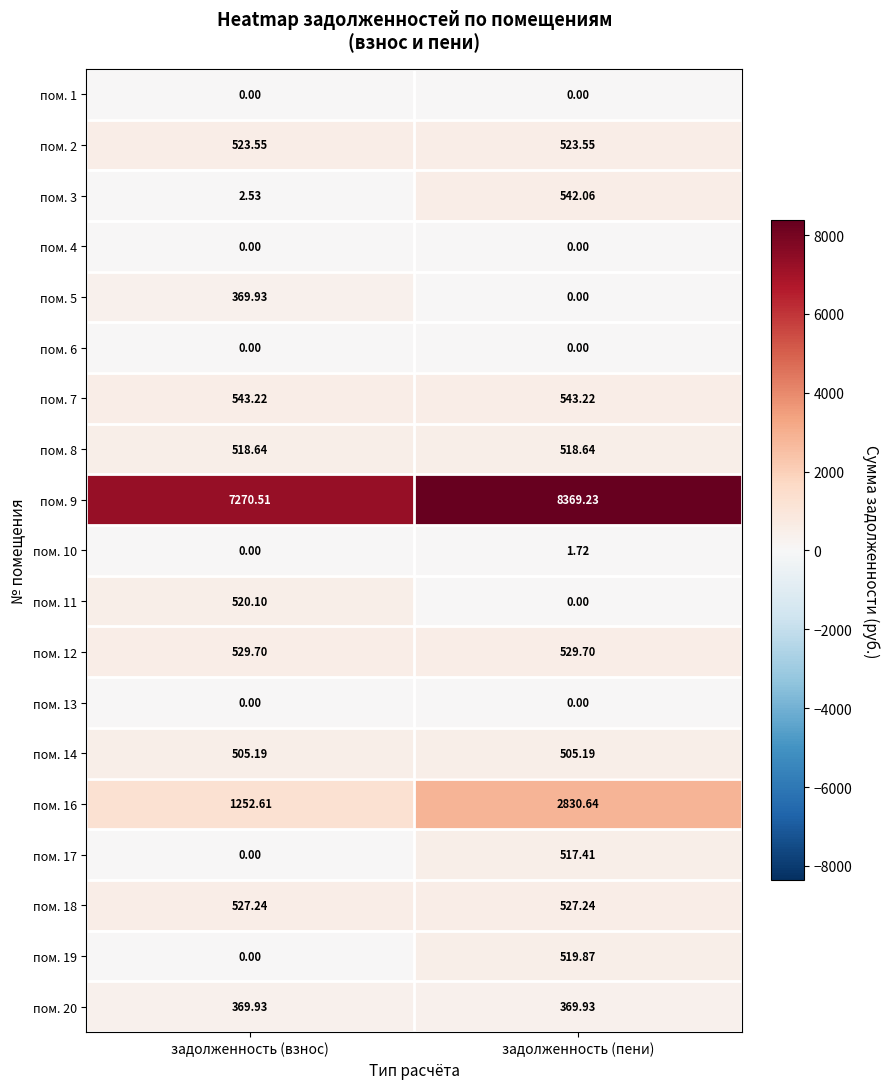

Which label corresponds to the largest value in the chart?

задолженность (пени)